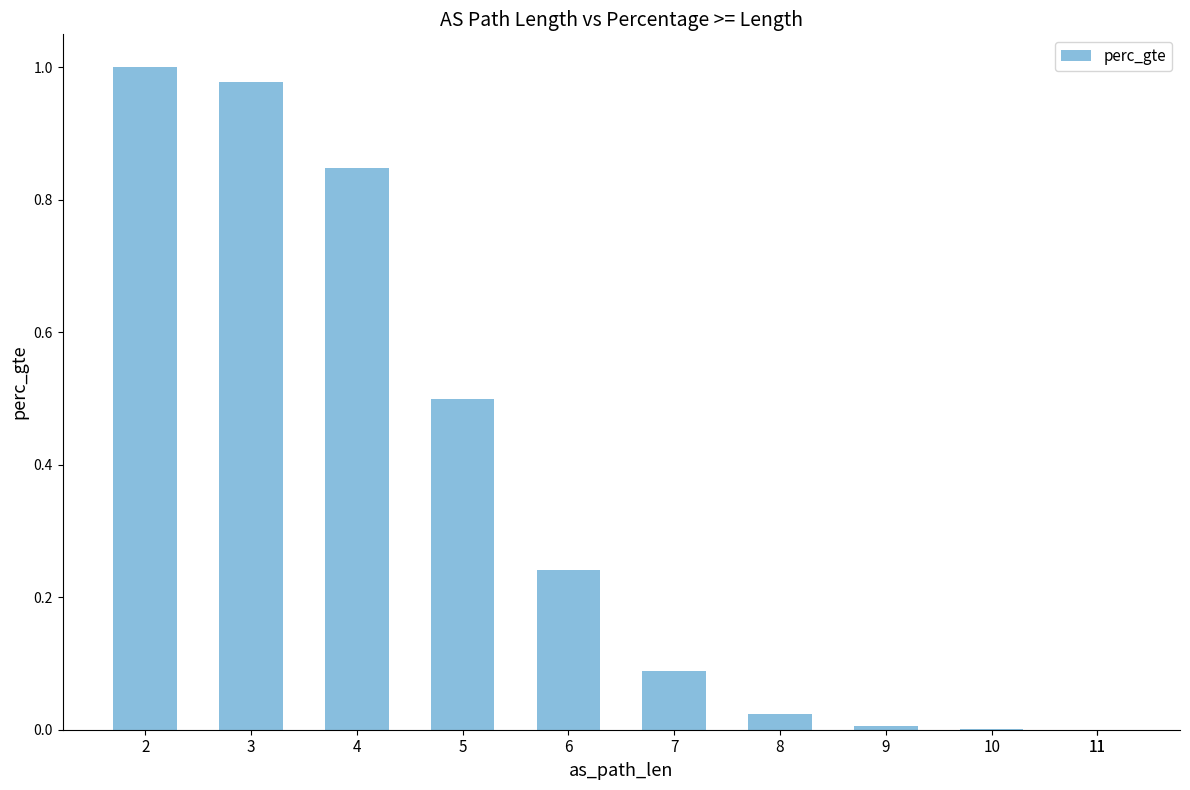

What is the sum of all values?

3.7